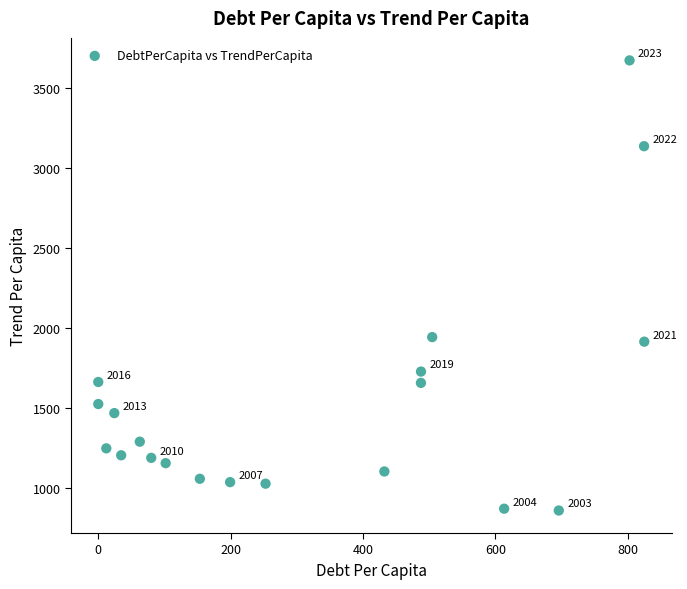

What Y value in the scatter plot is closest to 2265?

1942.8